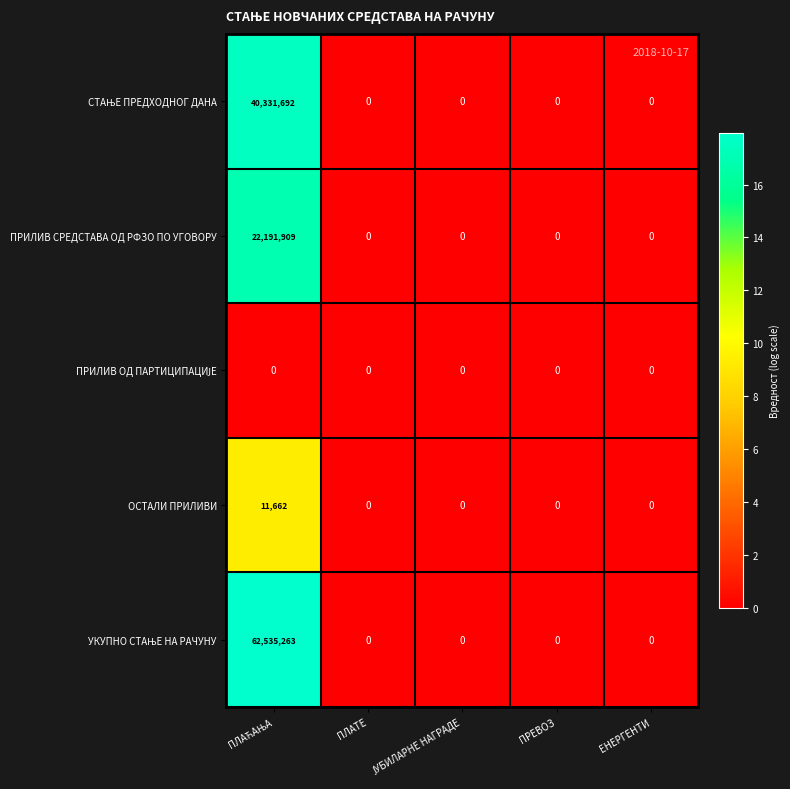

The value of ПРИЛИВ СРЕДСТАВА ОД РФЗО ПО УГОВОРУ at ПЛАТЕ is 14169063. True or false?

False